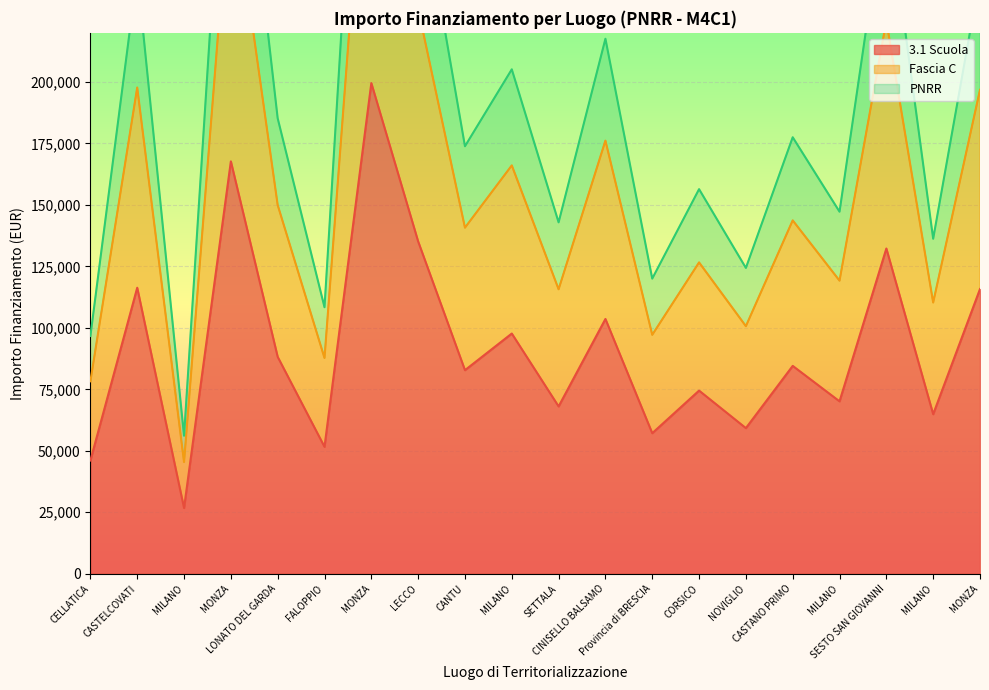

How many categories are shown in the chart?

20